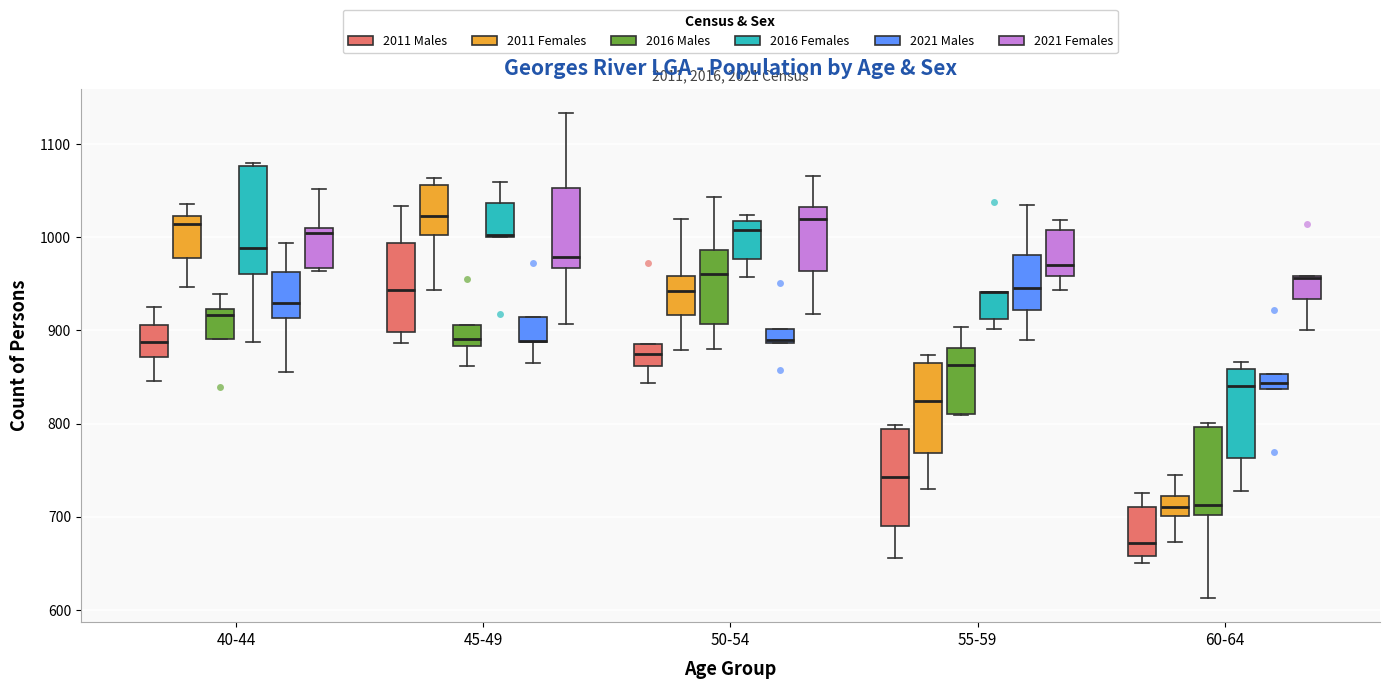

Which box is the tallest, from its lower edge to its upper edge?

40-44 (2016 Females)